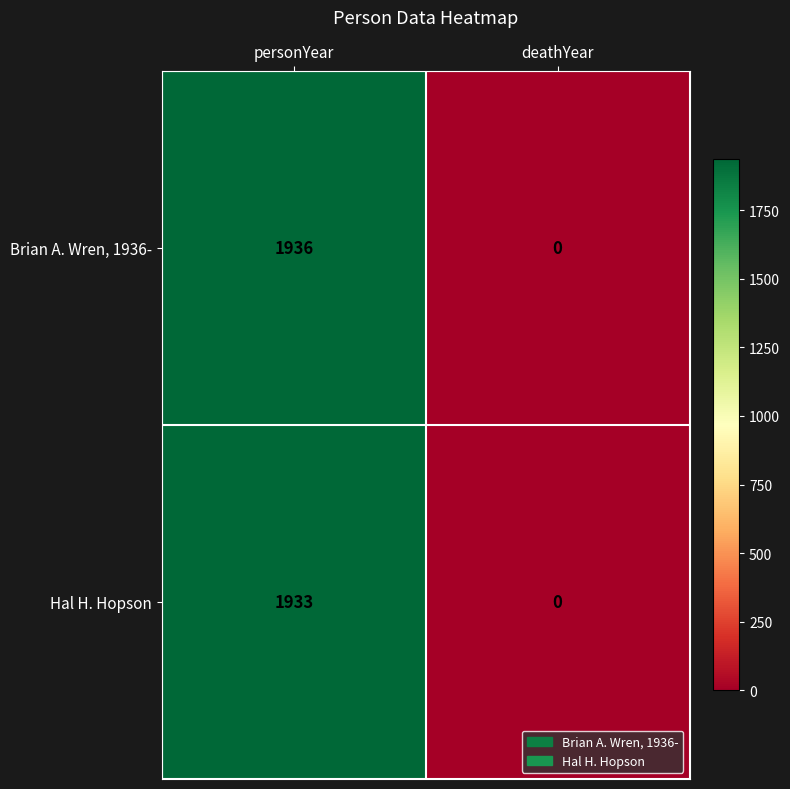

At how many categories does at least one series exceed 322?

1